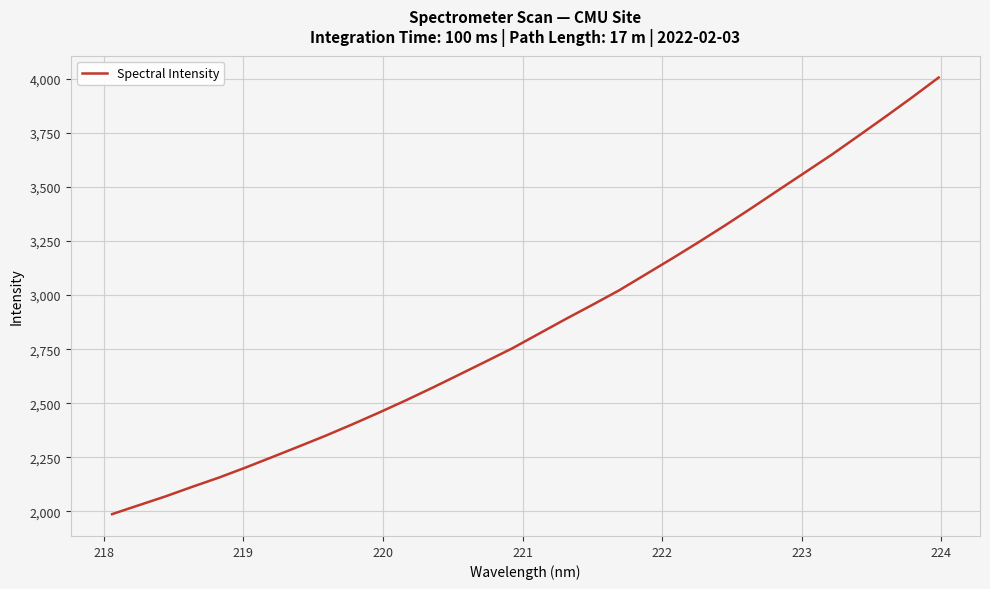

What is the difference between the maximum and minimum values?

2019.6